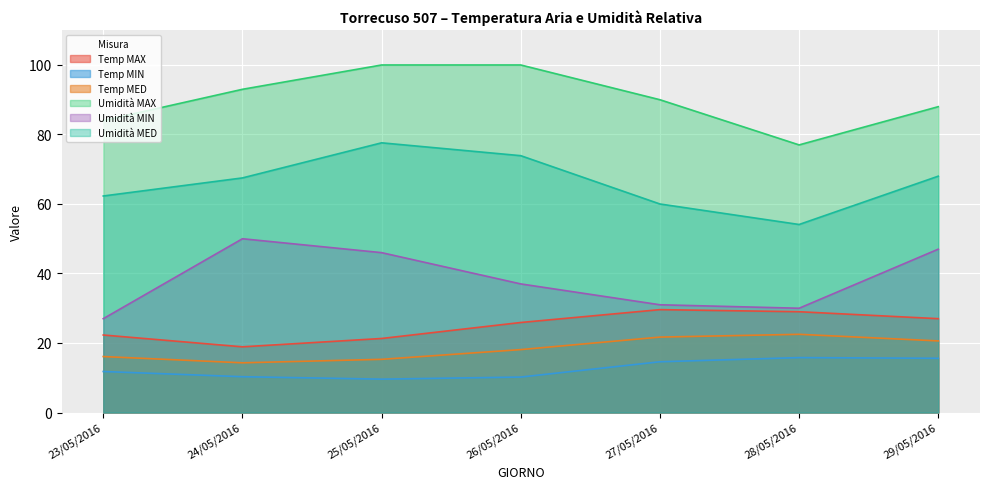

What are all the series names shown in the legend?

Temp MAX, Temp MIN, Temp MED, Umidità MAX, Umidità MIN, Umidità MED